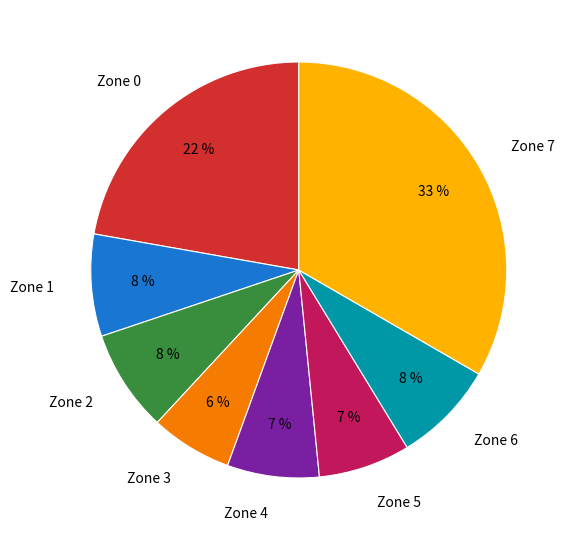

What percentage is the Zone 1 slice, to the nearest percent?

8%